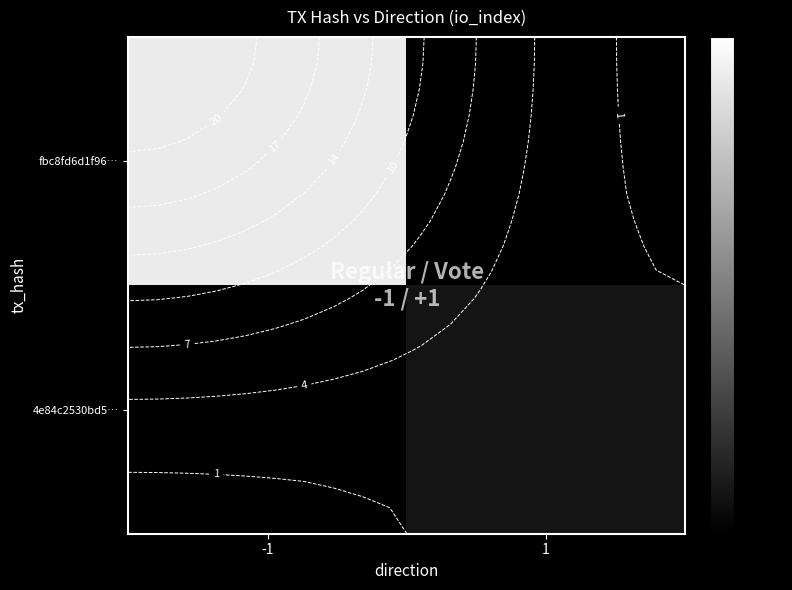

What is the difference between the highest and lowest values at -1?

23